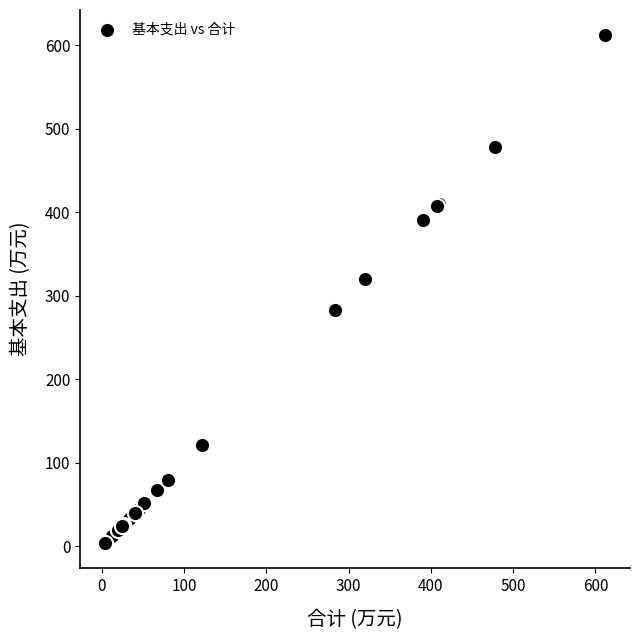

What Y value in the scatter plot is closest to 307?

319.5